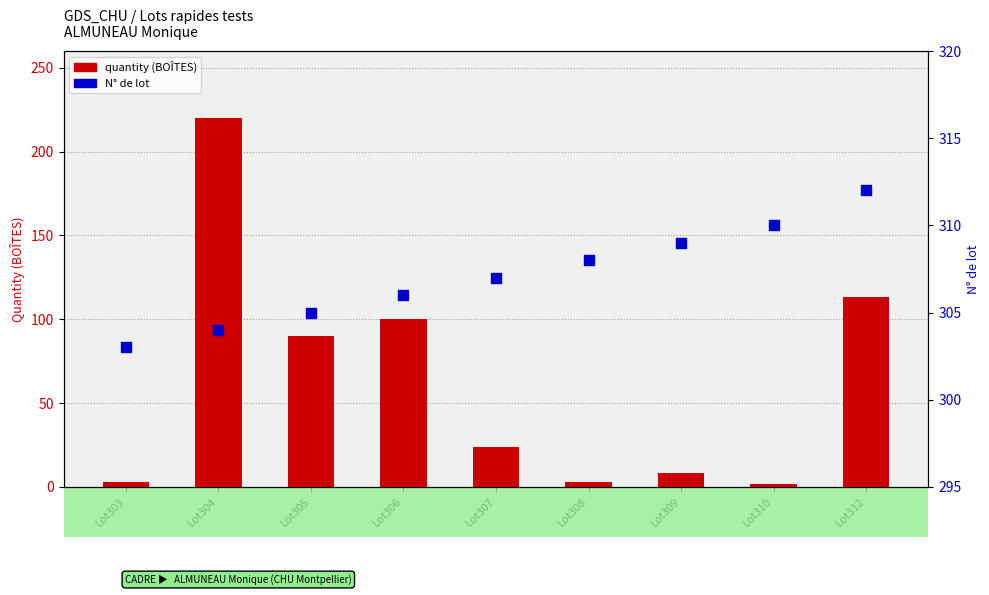

What is the total value across all series at Lot304?

524